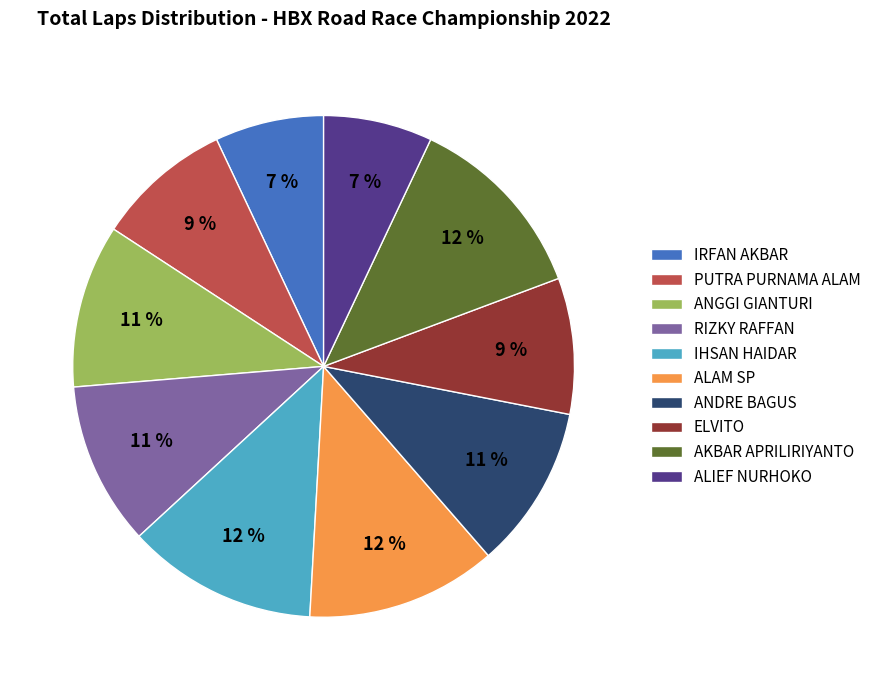

Count the number of slices in the pie.

10